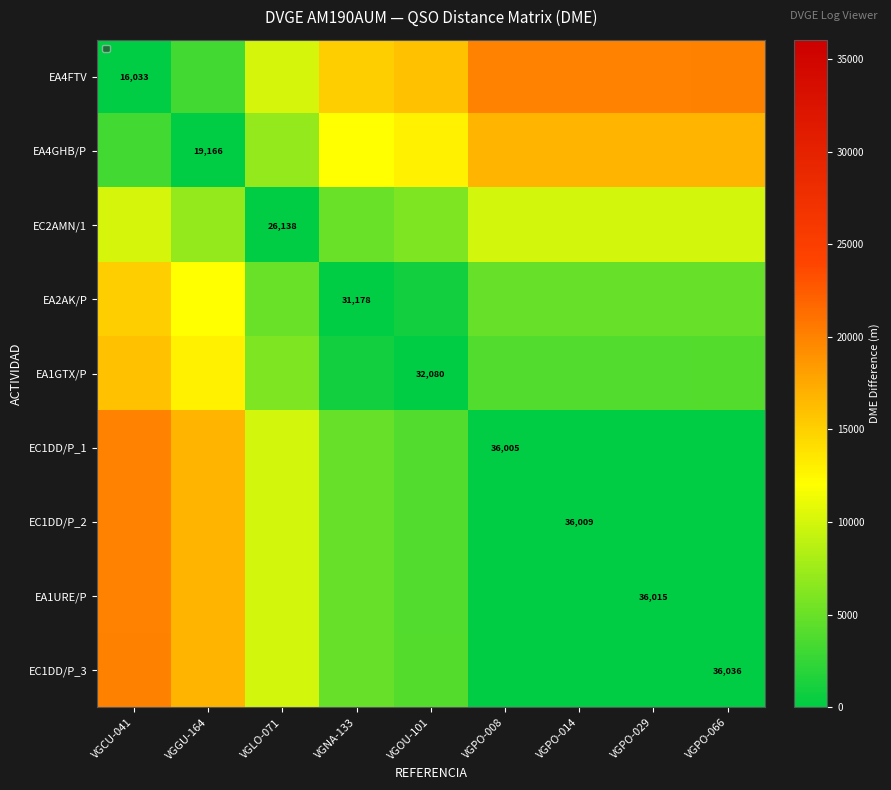

What is the greatest value displayed?

20003